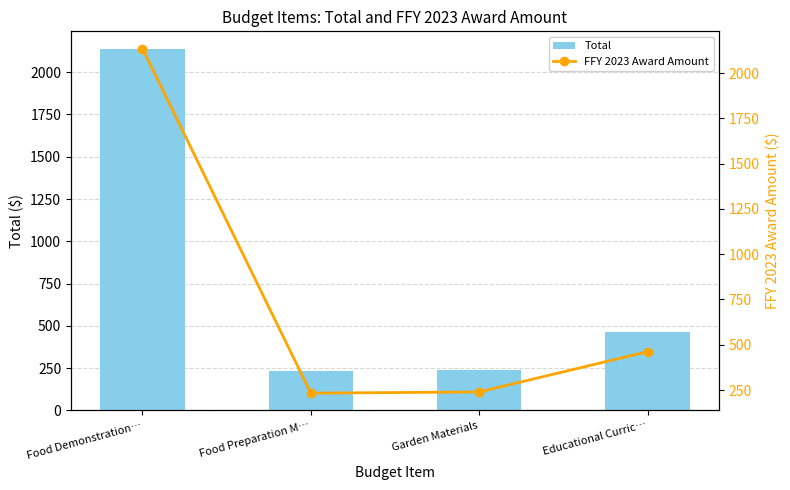

What is the difference between the FFY 2023 Award Amount values at Food Demonstration… and Educational Curric…?

1673.0